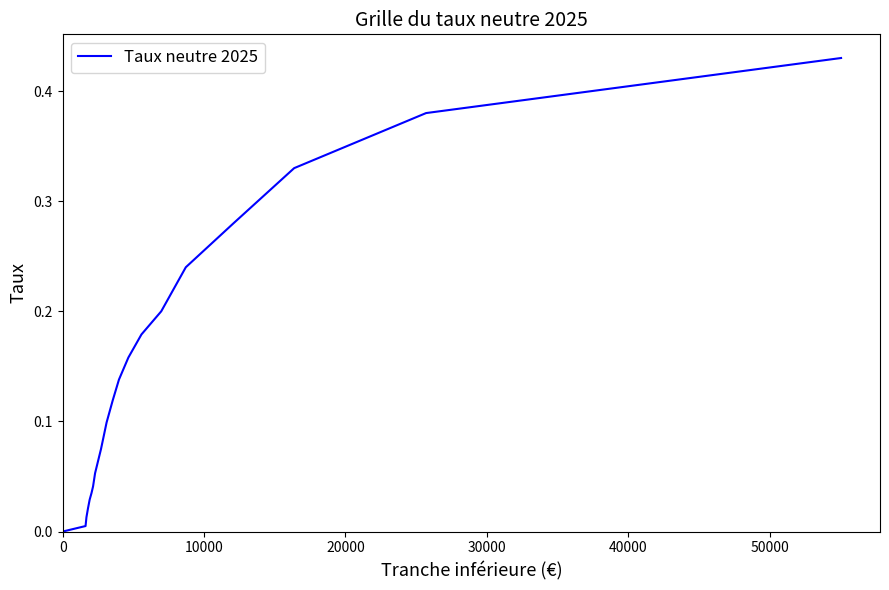

What is the sum of all values?

2.8